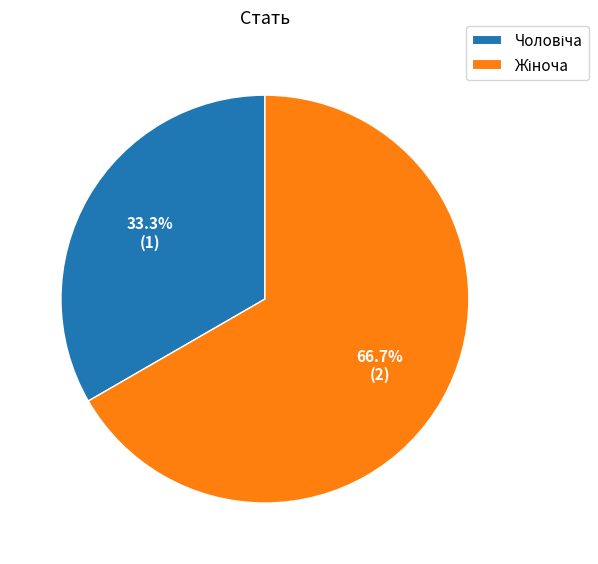

Is there any slice that represents more than half of the pie?

Yes